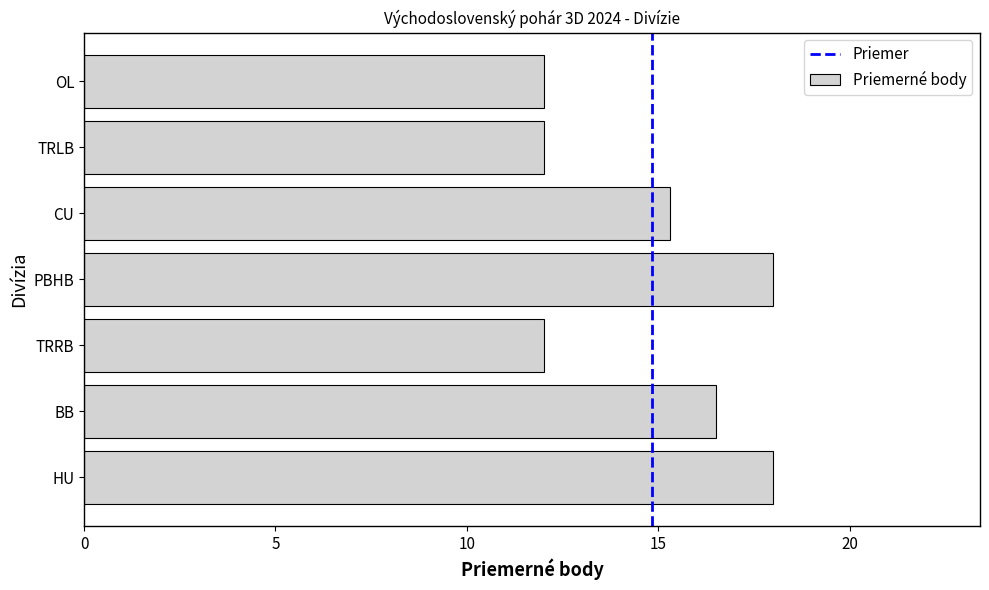

How many bars are there in total?

7